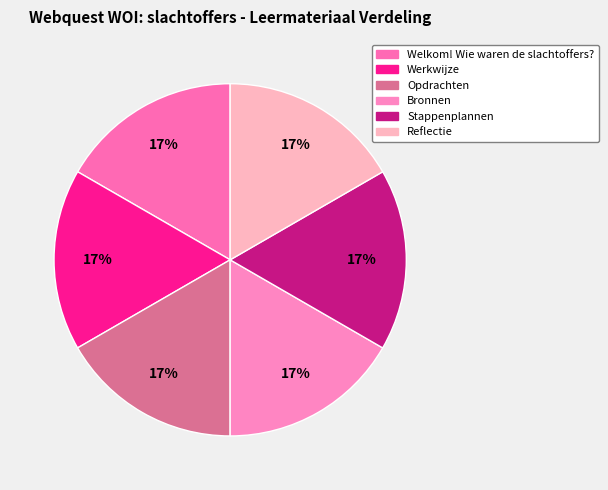

What is the ratio of the value at Werkwijze to the value at Opdrachten?

1.0